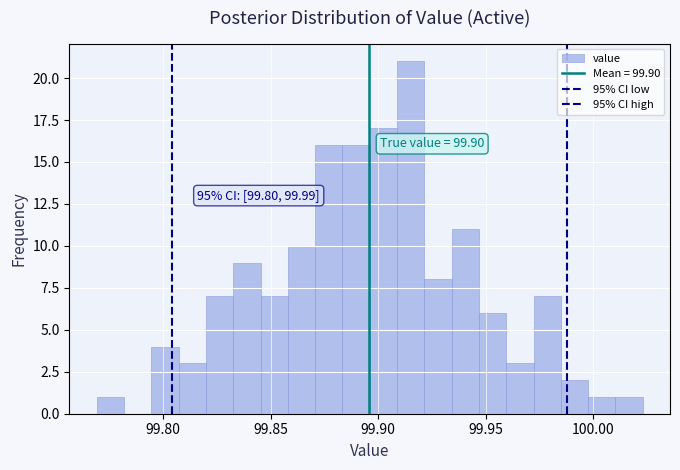

Around what value on the x-axis is the tallest bar? Give the approximate position of its centre, as read against the axis.

99.915